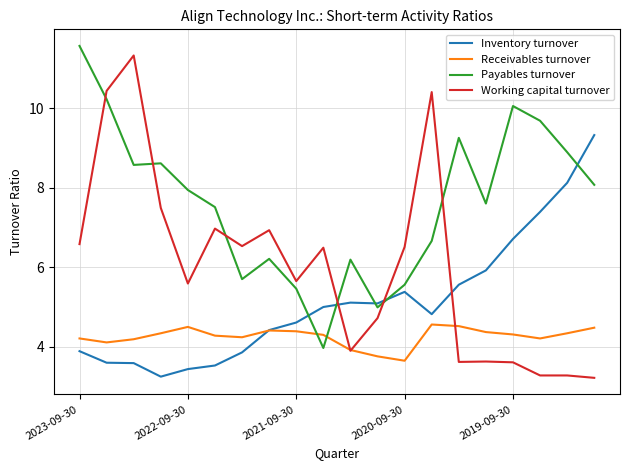

True or false: Payables turnover and Receivables turnover intersect in this chart.

True